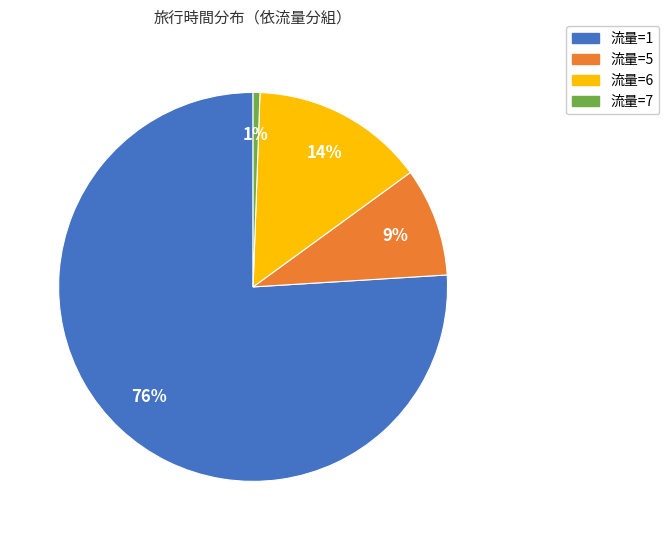

Is 流量=6 the majority of the pie?

No